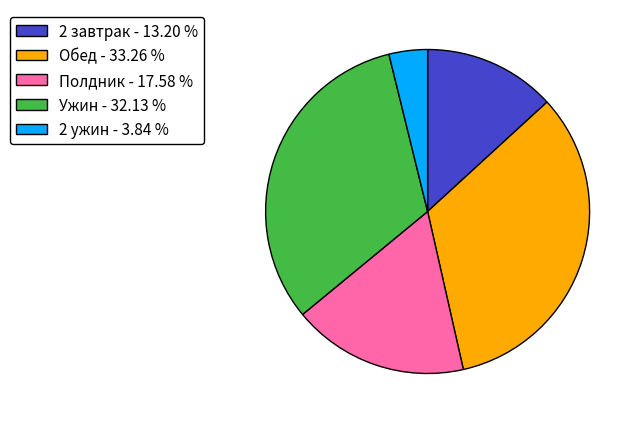

Is there any slice that represents more than half of the pie?

No